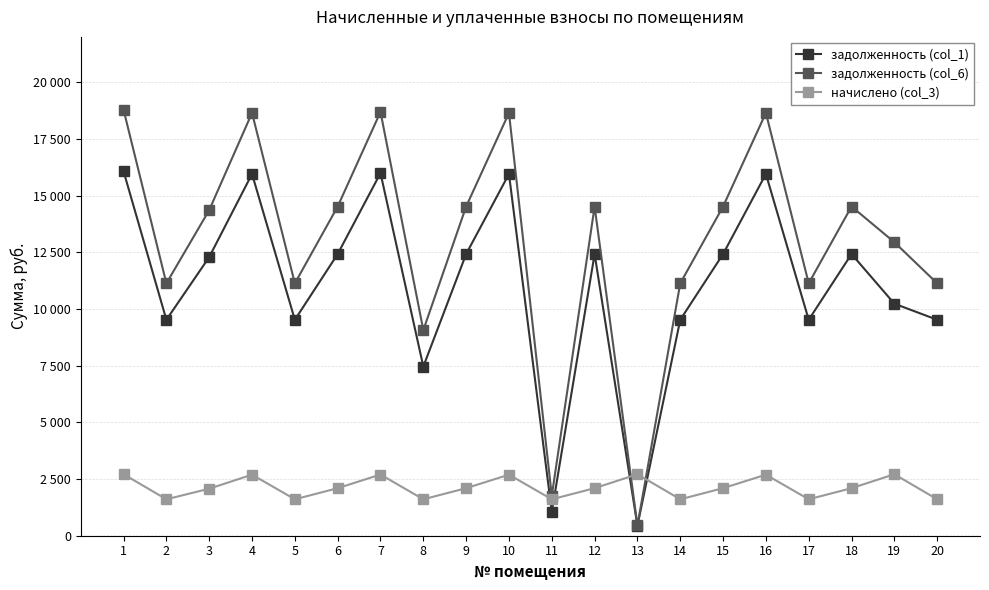

Reading left to right, what are all the values shown in this chart?

задолженность (col_1): 1=16070.4	2=9523.2	3=12288.0	4=15955.2	5=9523.2	6=12422.4	7=15993.6	8=7460.2	9=12422.4	10=15955.2	11=1056.6	12=12422.4	13=443.5	14=9523.2	15=12422.4	16=15955.2	17=9523.2	18=12422.4	19=10233.4	20=9523.2
задолженность (col_6): 1=18782.3	2=11130.2	3=14361.6	4=18647.6	5=11130.2	6=14518.7	7=18692.5	8=9067.2	9=14518.7	10=18647.6	11=1763.7	12=14518.7	13=452.0	14=11130.2	15=14518.7	16=18647.6	17=11130.2	18=14518.7	19=12945.3	20=11130.2
начислено (col_3): 1=2711.9	2=1607.0	3=2073.6	4=2692.4	5=1607.0	6=2096.3	7=2698.9	8=1607.0	9=2096.3	10=2692.4	11=1607.0	12=2096.3	13=2711.9	14=1607.0	15=2096.3	16=2692.4	17=1607.0	18=2096.3	19=2711.9	20=1607.0